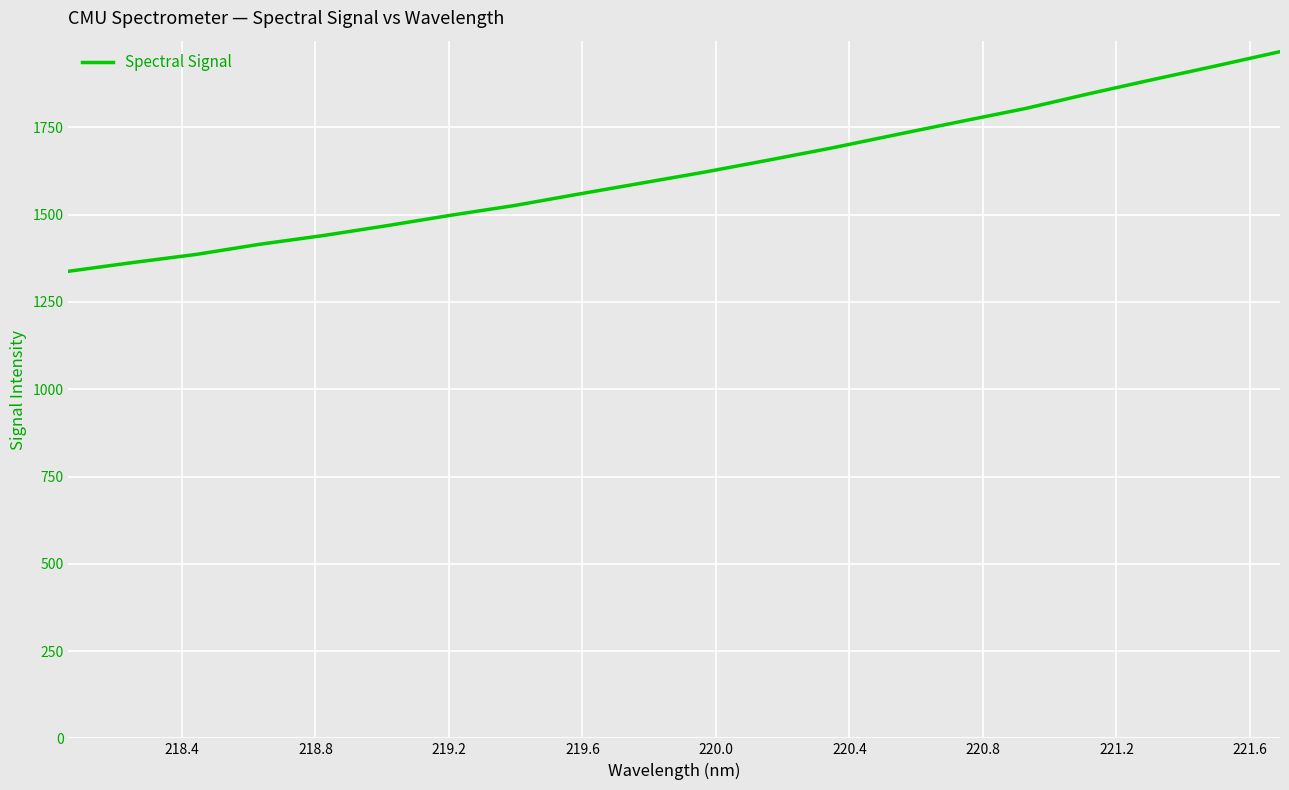

What is the difference between the maximum and minimum values?

629.1